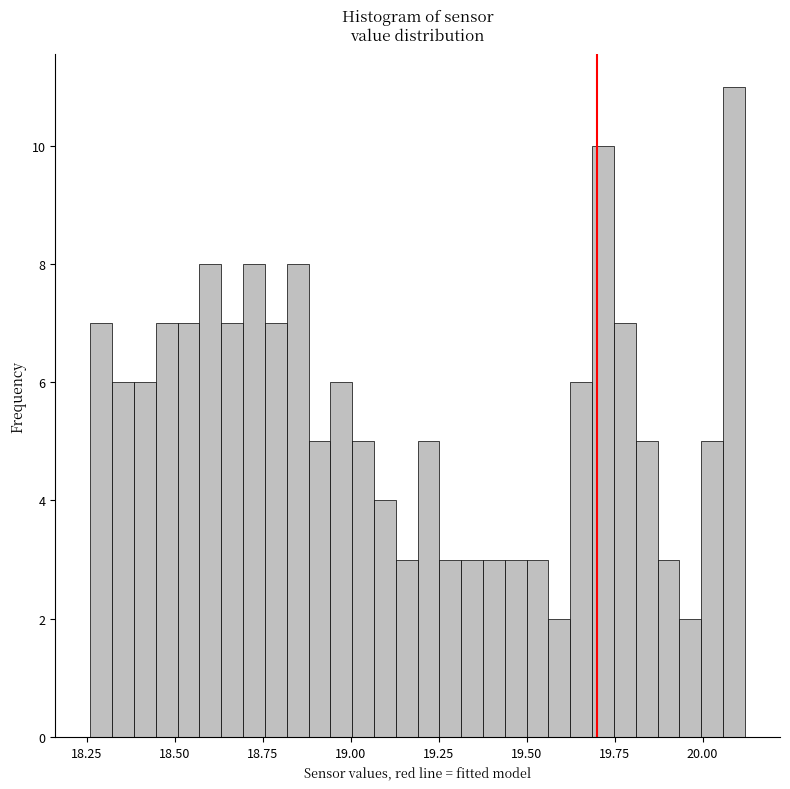

Around what value on the x-axis is the tallest bar? Give the approximate position of its centre, as read against the axis.

20.10